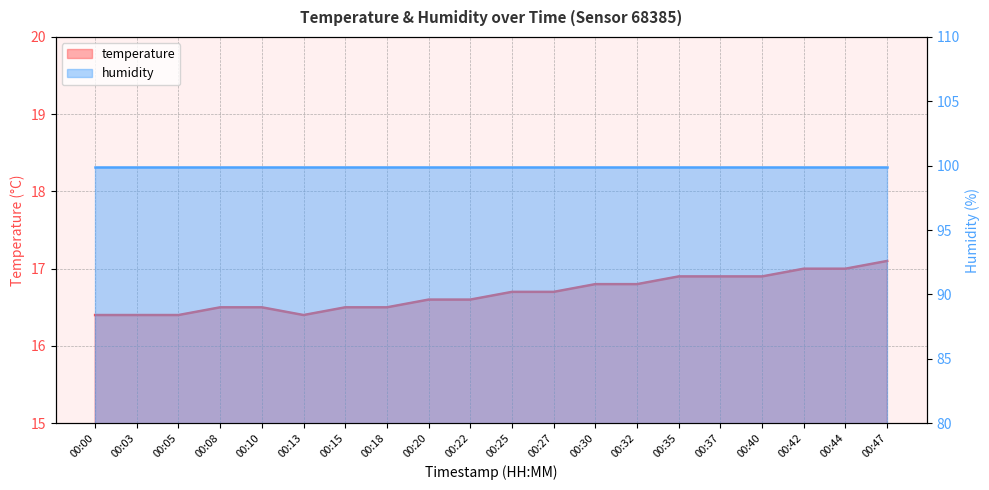

At which label is the value closest to 16?

00:00